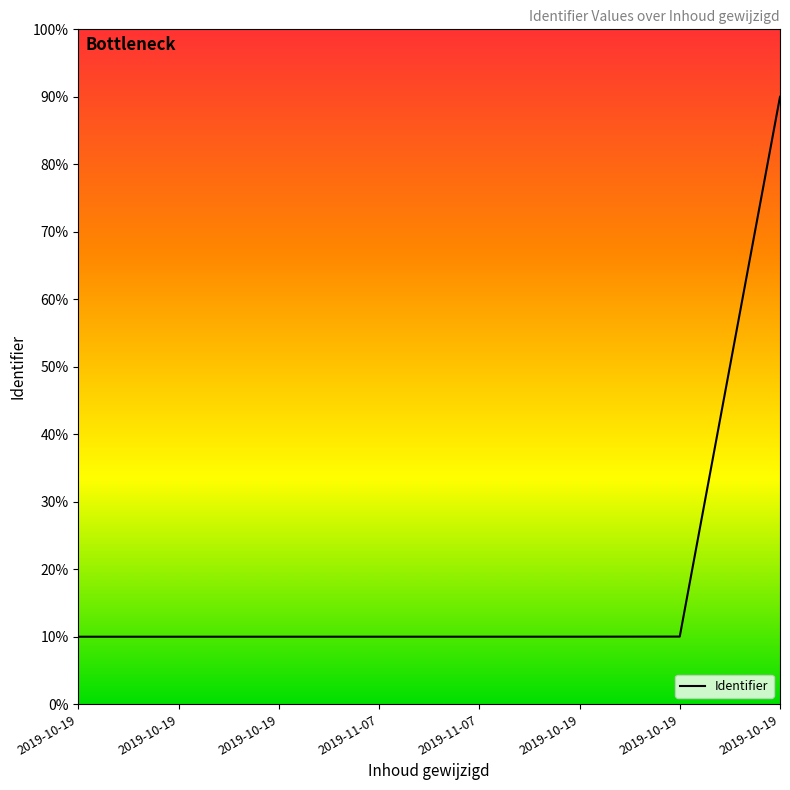

What is the ratio of the value at 2019-10-19 to the value at 2019-10-19?

0.1